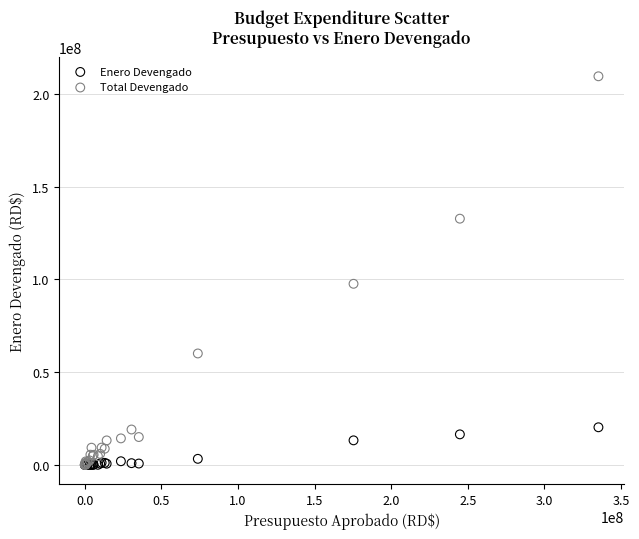

In the Total Devengado series, what Y value is closest to 104831343?

97679886.7